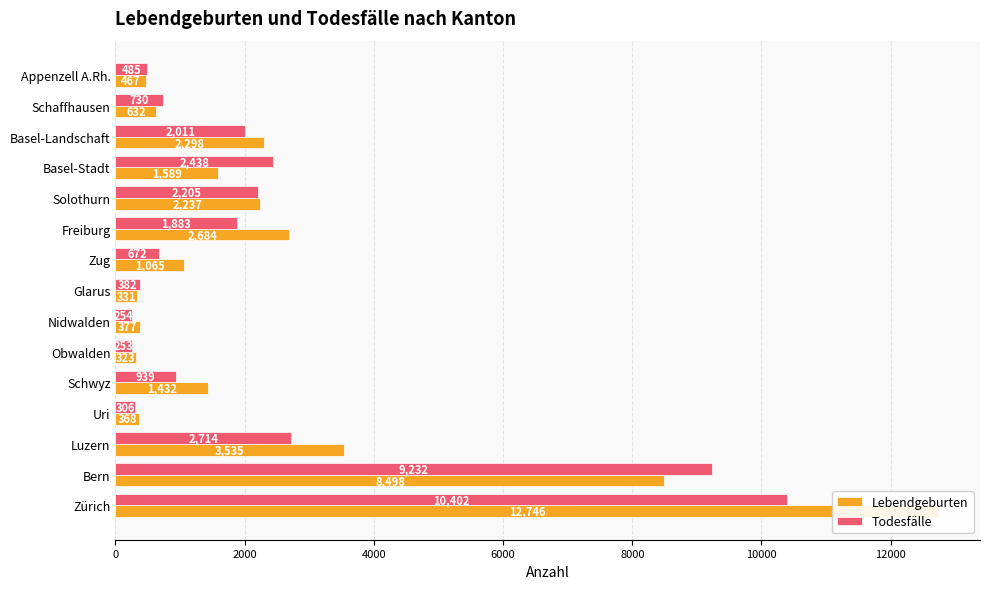

What is the smallest value displayed?

253